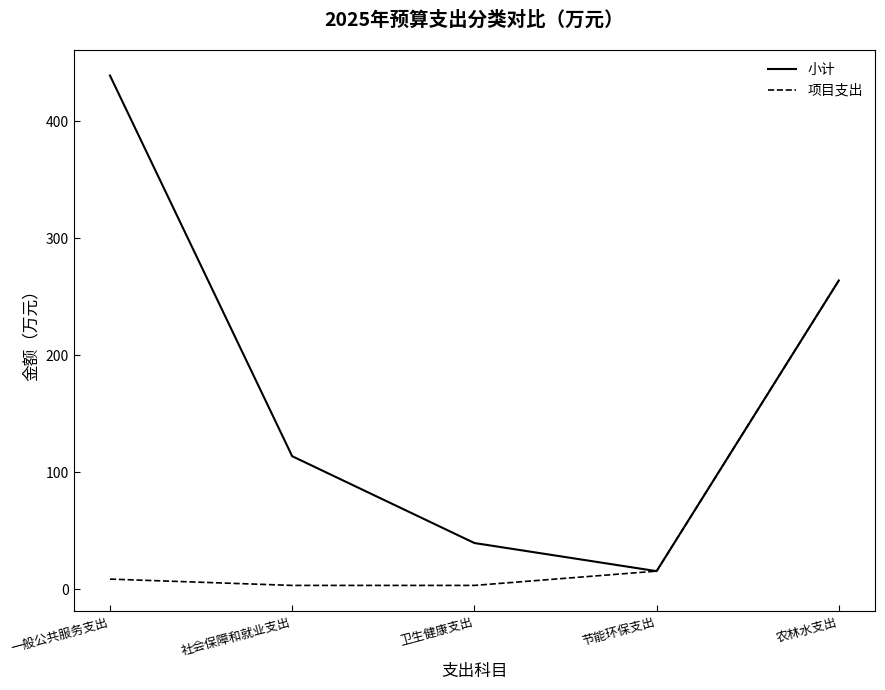

At how many categories does at least one series exceed 180?

2